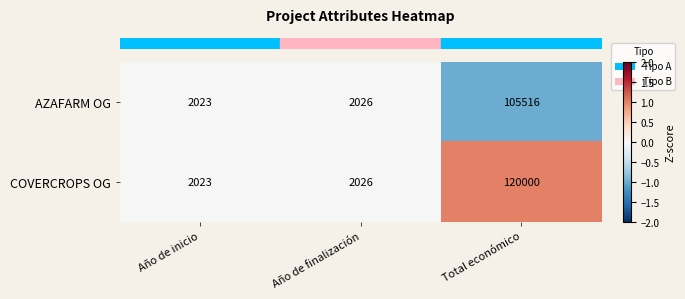

What value does the COVERCROPS OG series have at Total económico, to the nearest 10?

120000